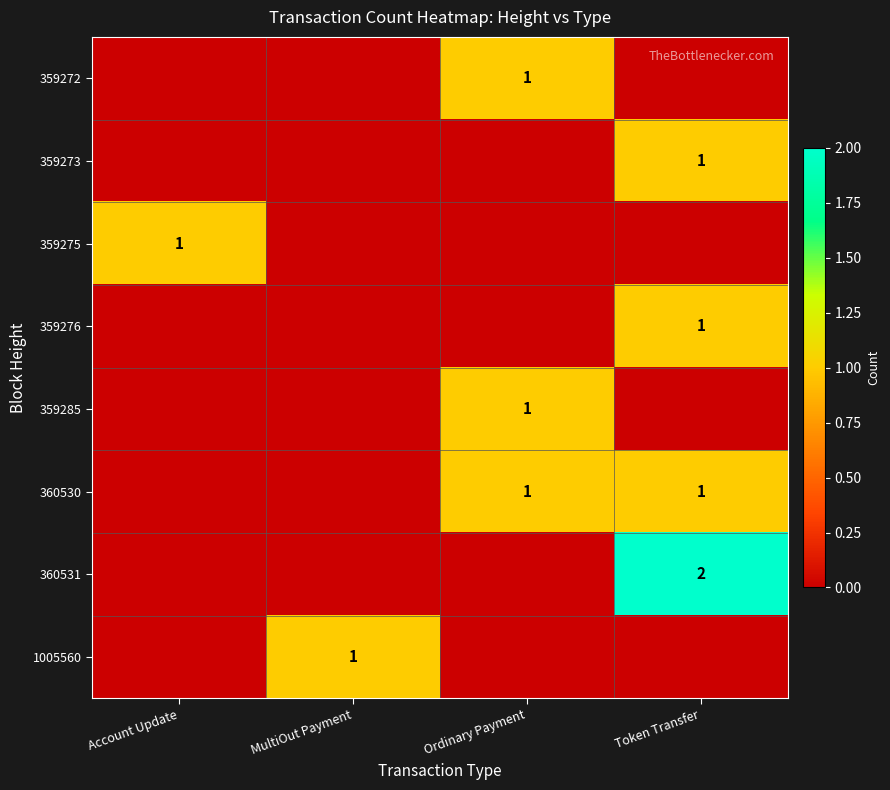

The value of 360530 at Ordinary Payment is 0. True or false?

False